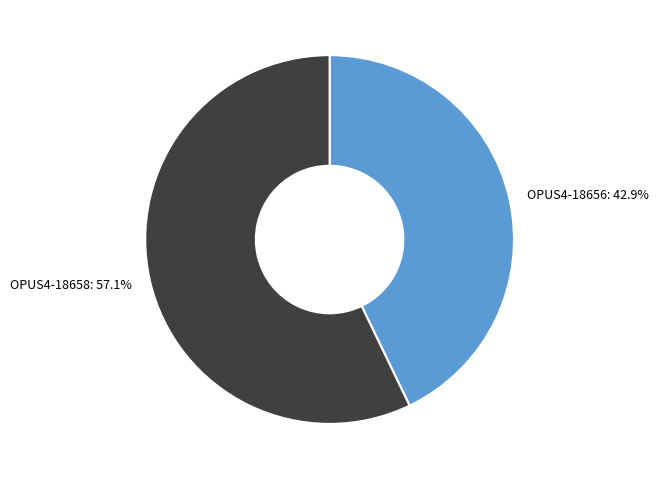

Which has a higher value, OPUS4-18658 or OPUS4-18656?

OPUS4-18658